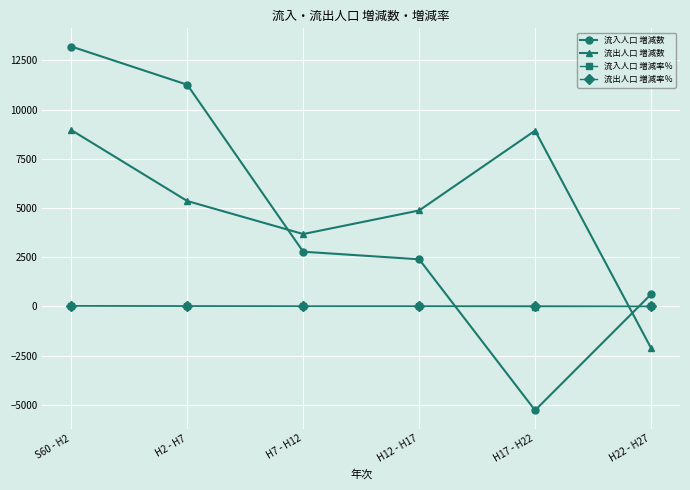

Does the chart have visible grid lines?

Yes